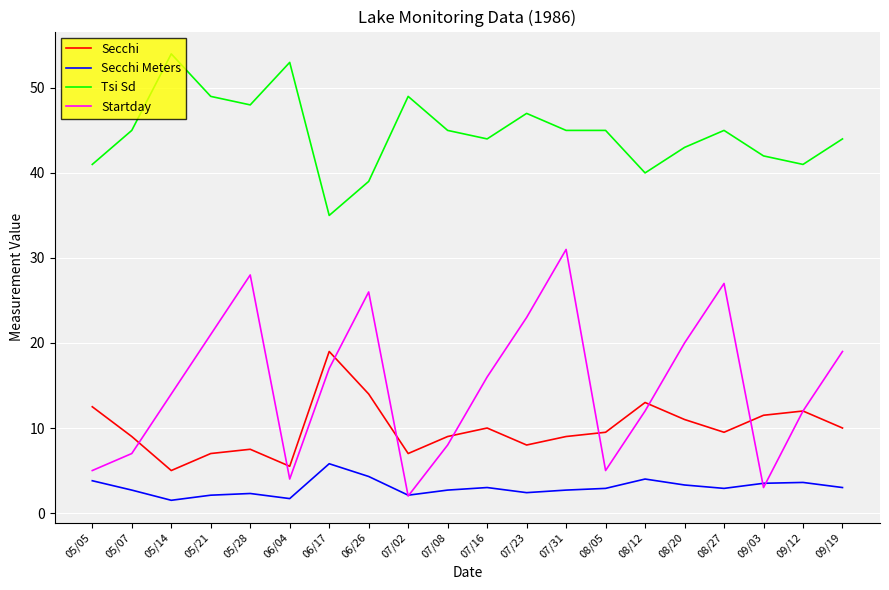

Is the value of Tsi Sd at 05/28 greater than the value of Secchi Meters at 08/20?

Yes